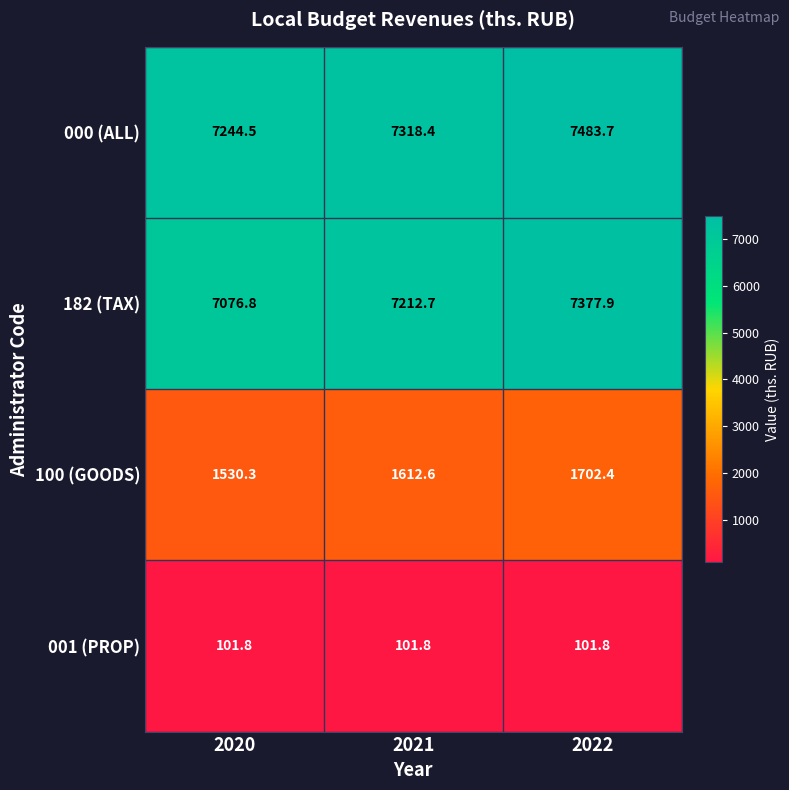

The value of 001 (PROP) at 2020 is 26.4. True or false?

False